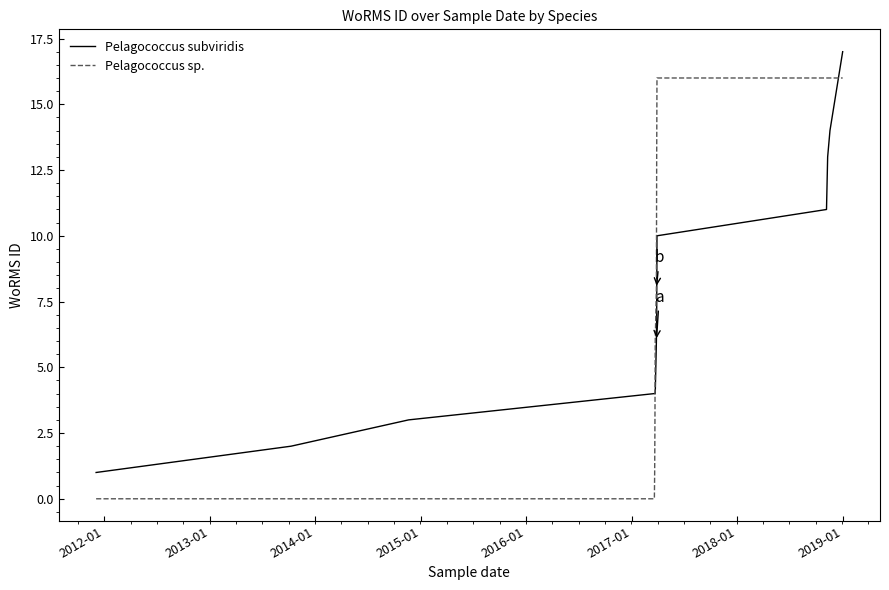

What is the average value of the Pelagococcus sp. series?

8